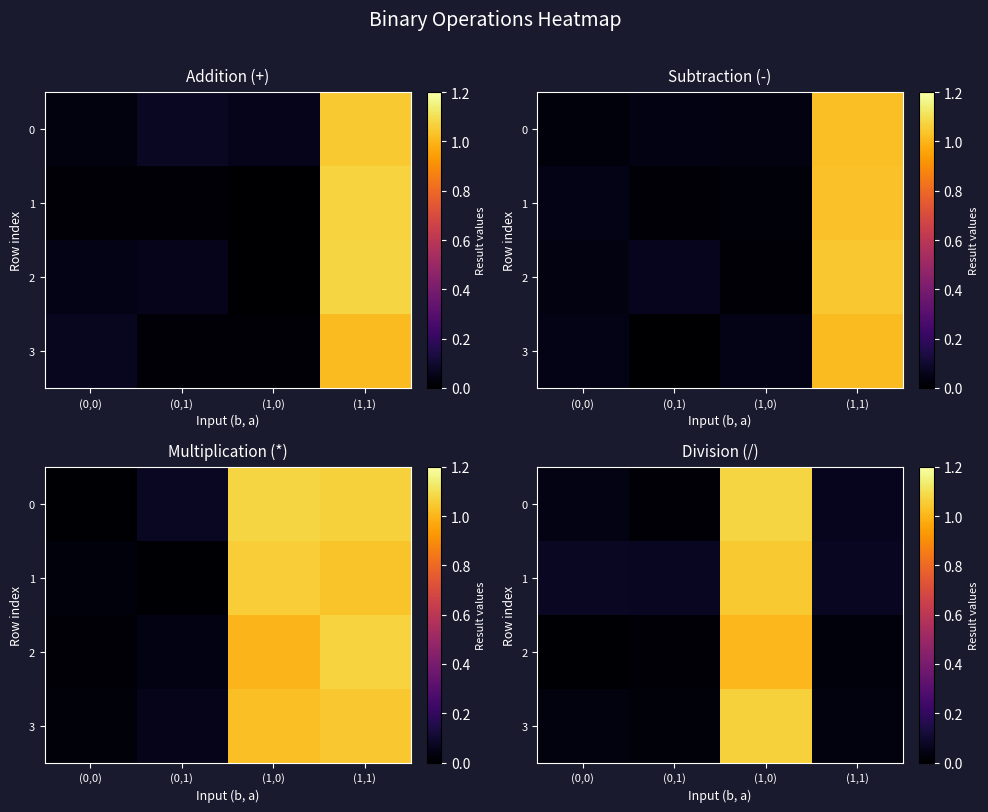

Which label corresponds to the largest value in the chart?

(1,0)